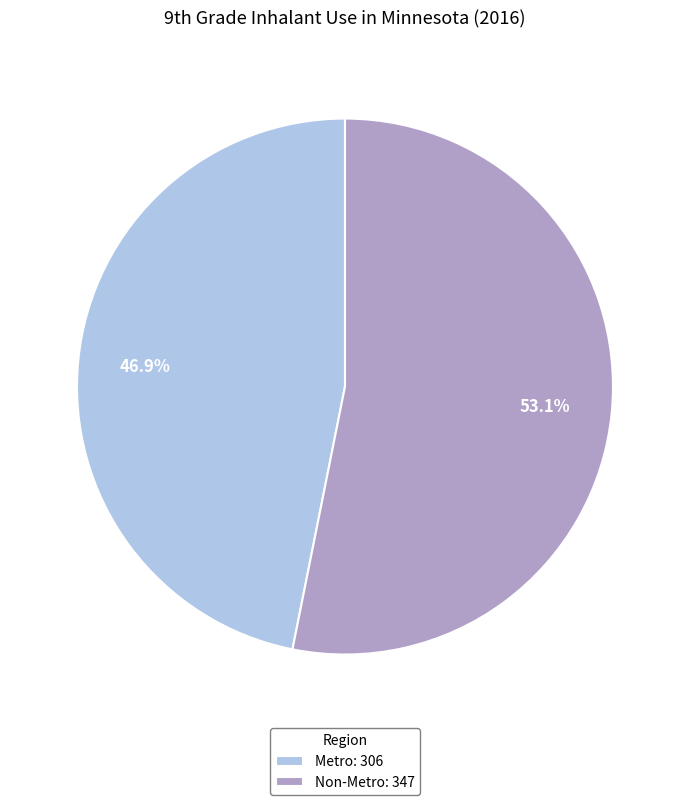

How many slices are in this pie chart?

2